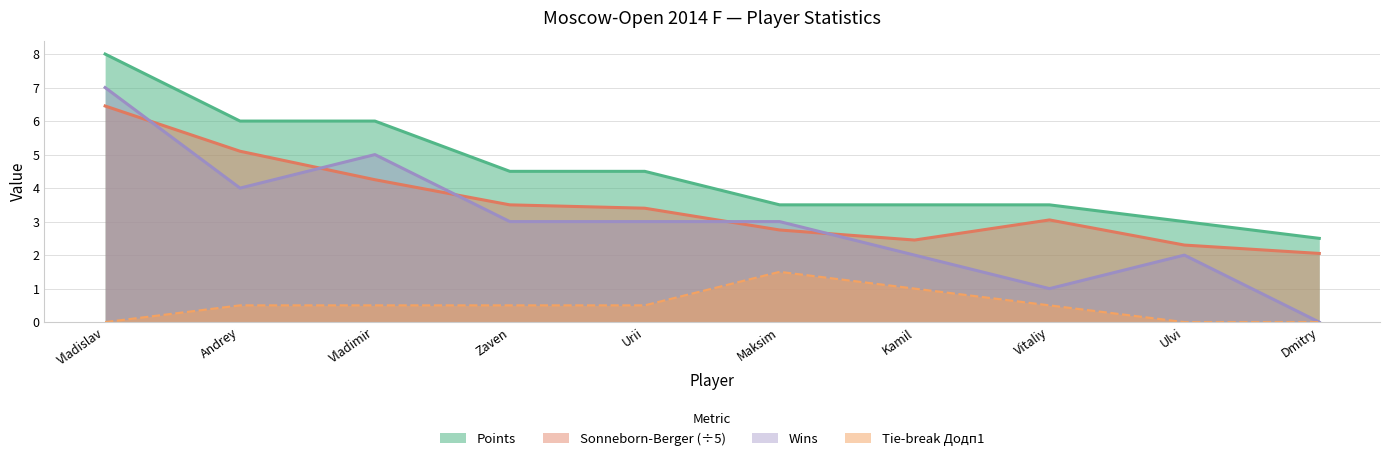

What position from the right is Urii?

6